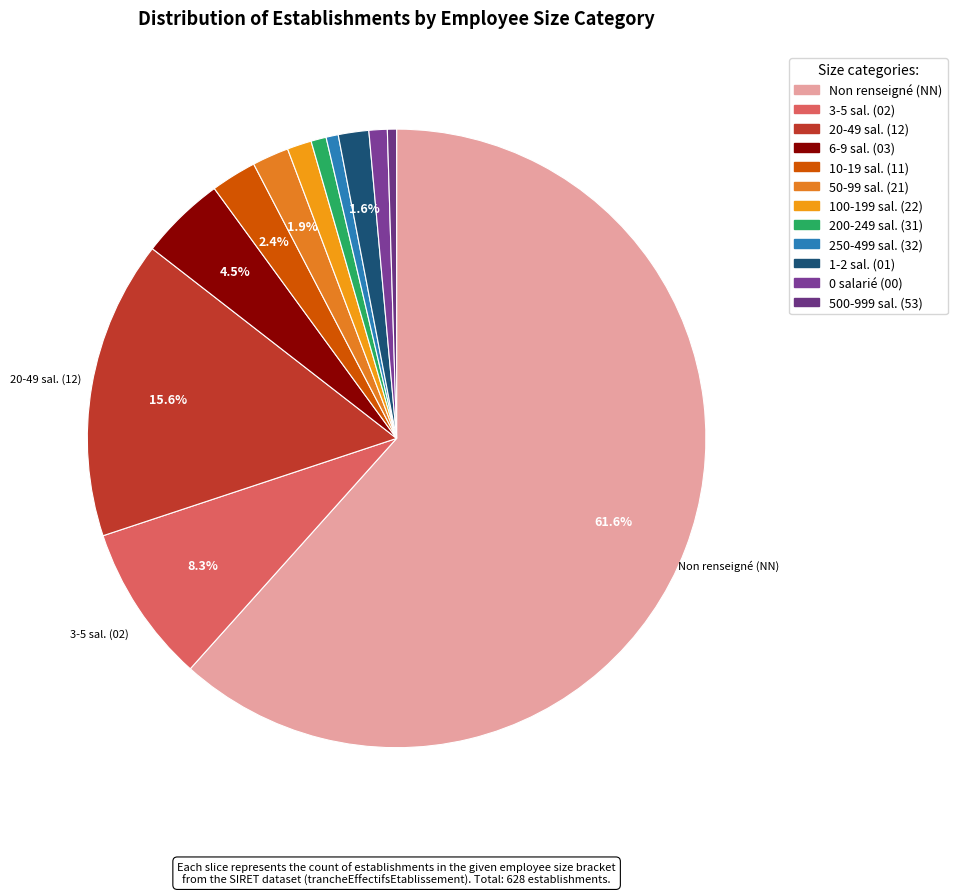

Count the number of slices in the pie.

12